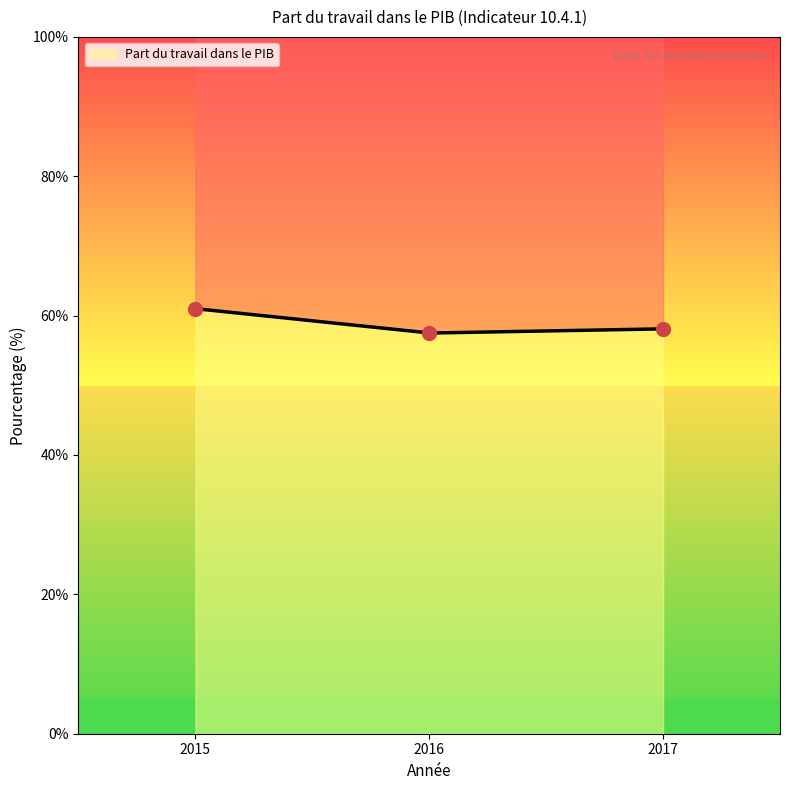

What is the change in value from 2016 to 2017?

+0.6